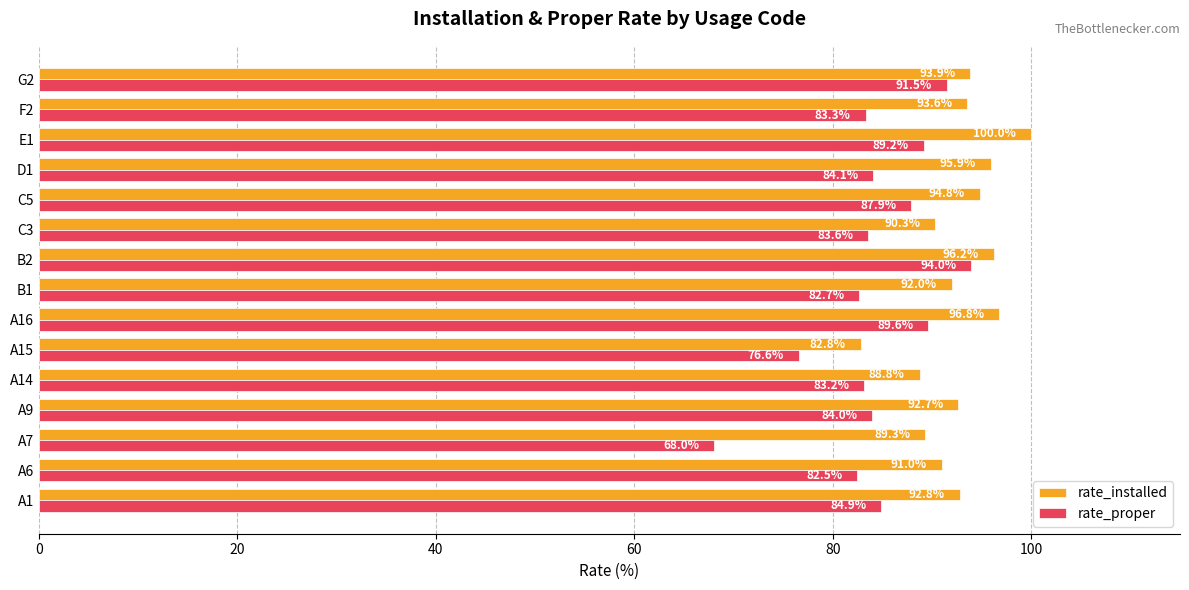

What is the highest value of the rate_installed series?

100.0